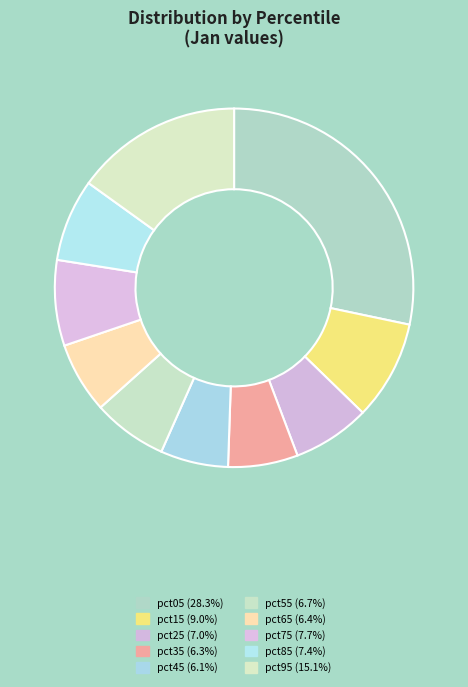

How many slices are in this pie chart?

10